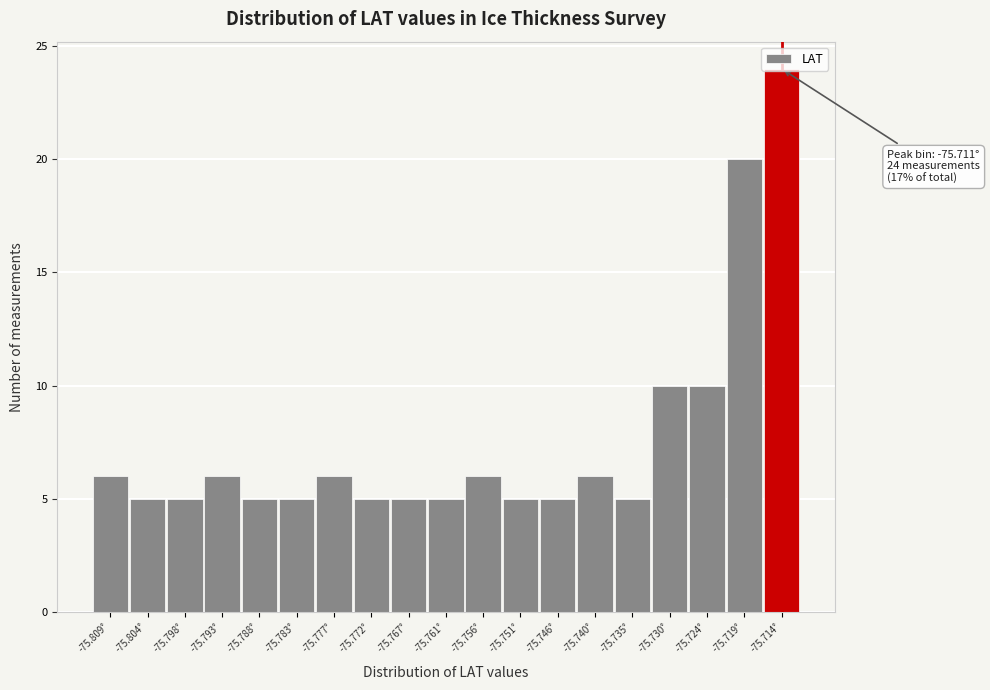

What is the sum of all values?

144